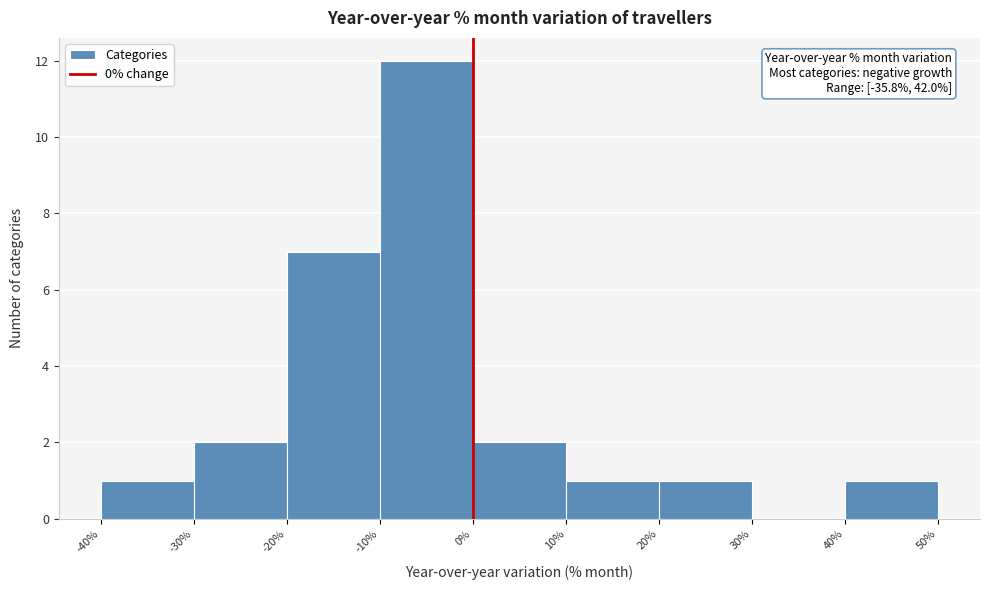

Over which range of the x-axis is the bar tallest?

-10% to 0%